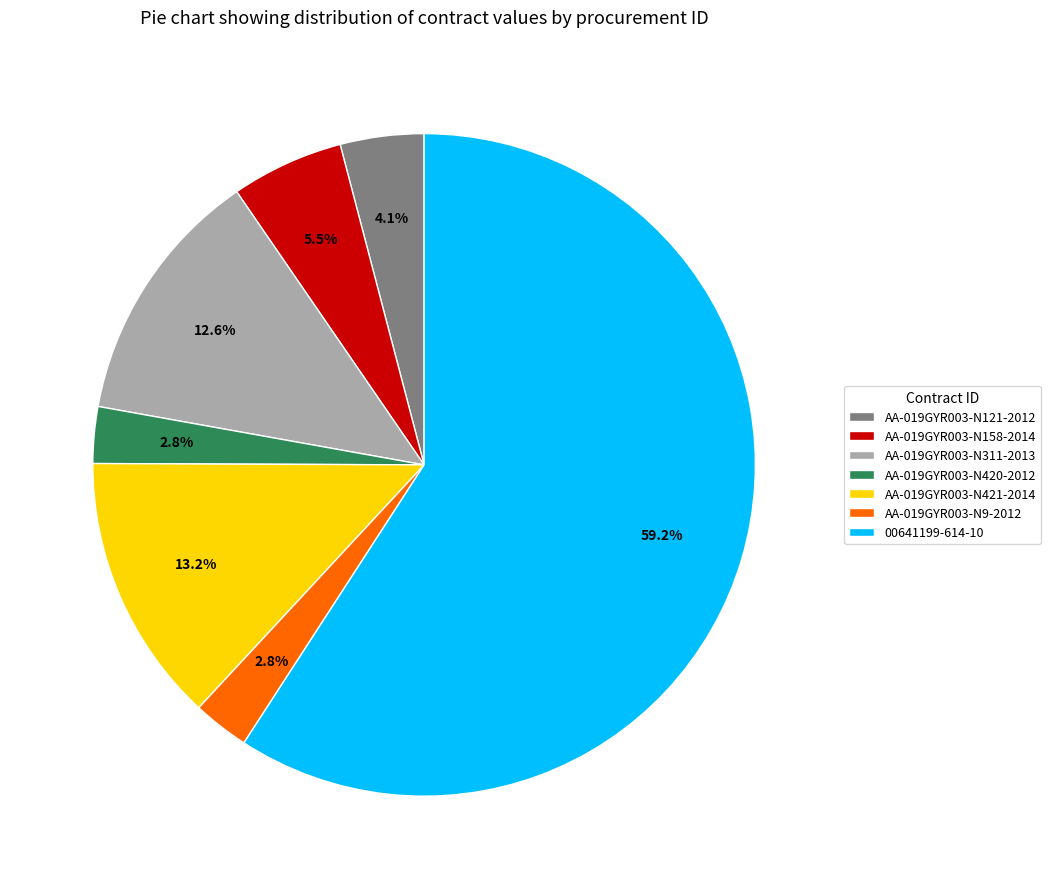

How many segments does this pie chart have?

7